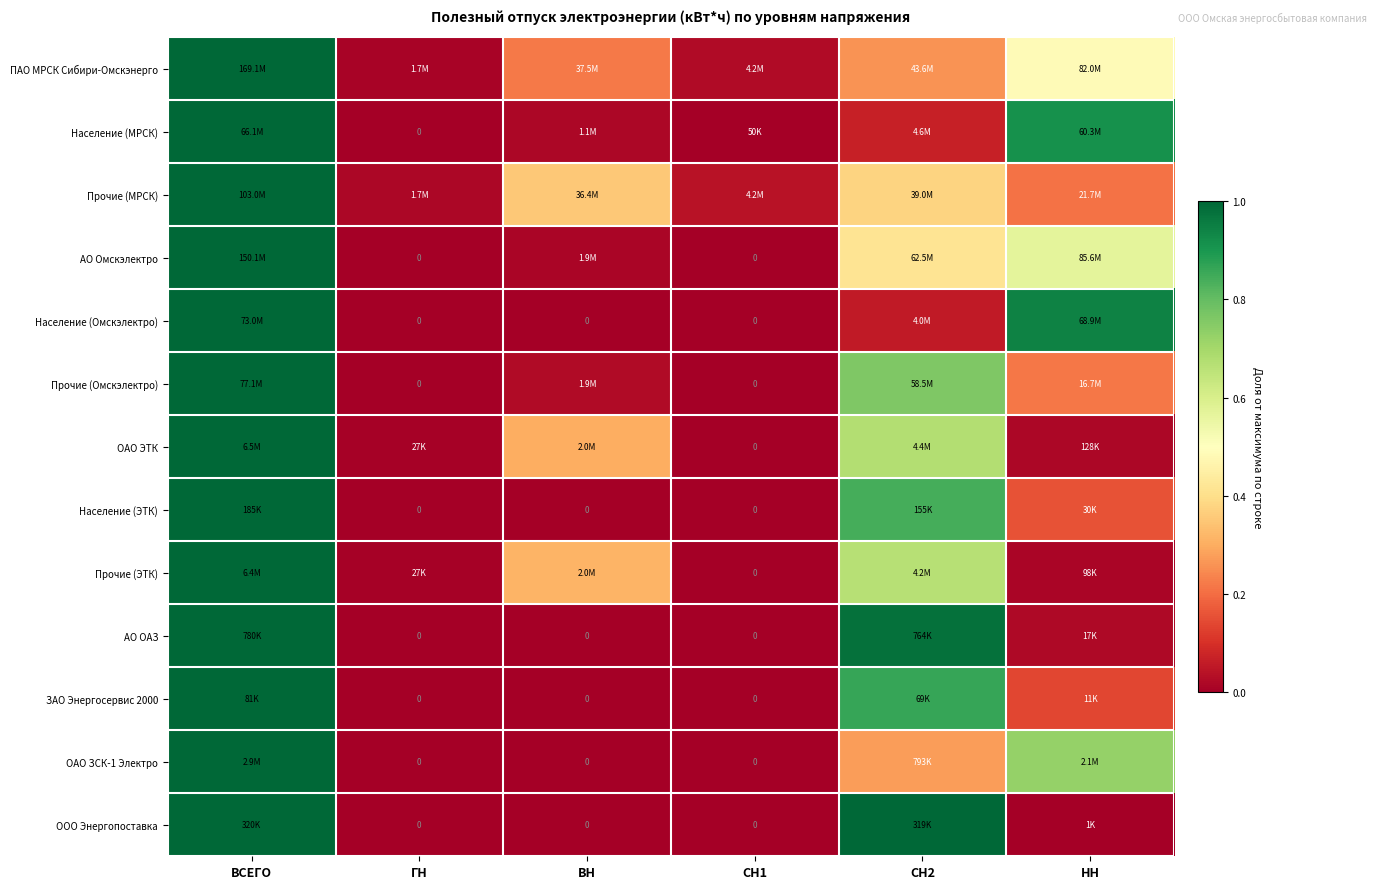

Which has a higher value, СН1 or ВСЕГО?

ВСЕГО